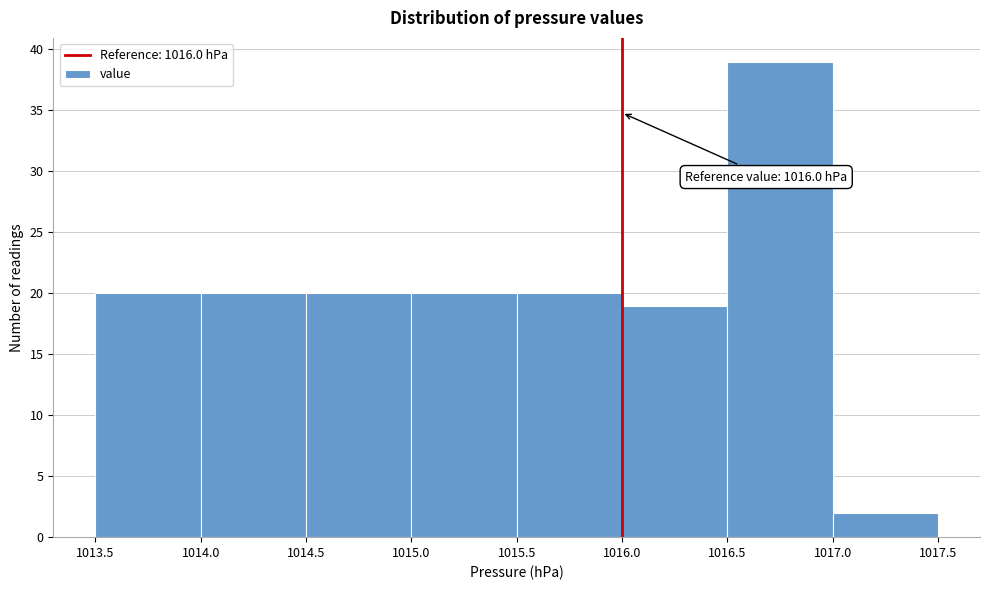

Which range on the x-axis has the tallest bar?

1016.5 to 1017.0